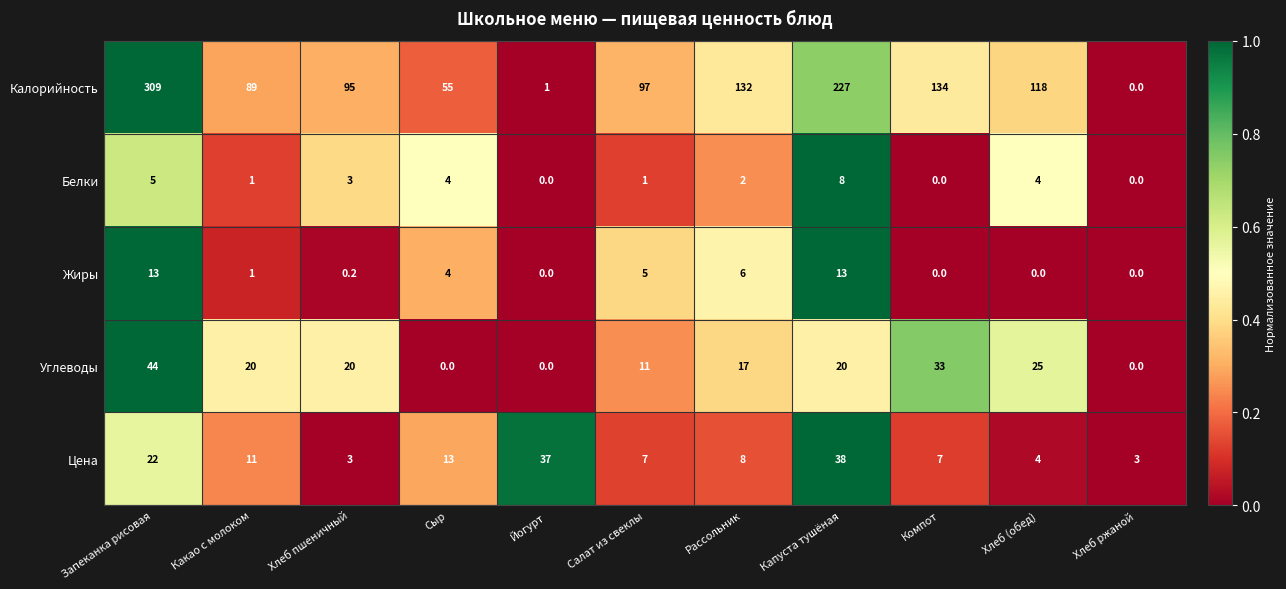

At Рассольник, list the series in order from smallest to largest.

Белки, Жиры, Цена, Углеводы, Калорийность